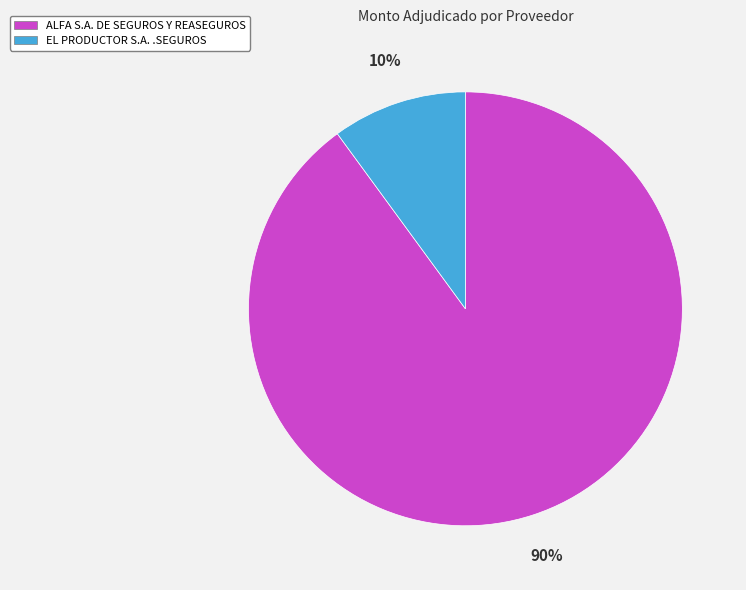

To the nearest percent, what is the difference between the EL PRODUCTOR S.A. .SEGUROS and ALFA S.A. DE SEGUROS Y REASEGUROS slice percentages?

80%